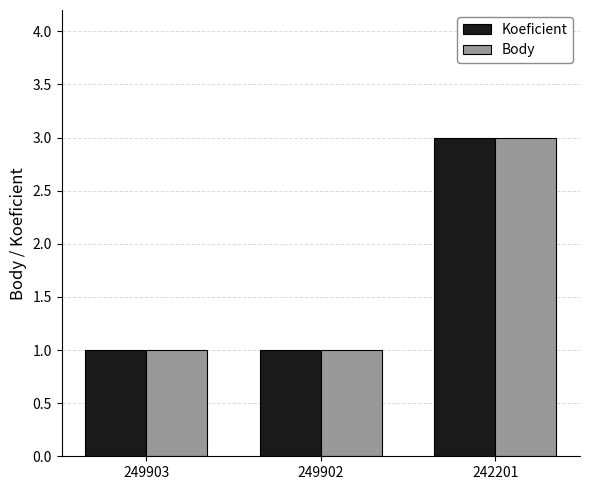

Reading left to right, what are all the values shown in this chart?

Koeficient: 249903=1	249902=1	242201=3
Body: 249903=1	249902=1	242201=3